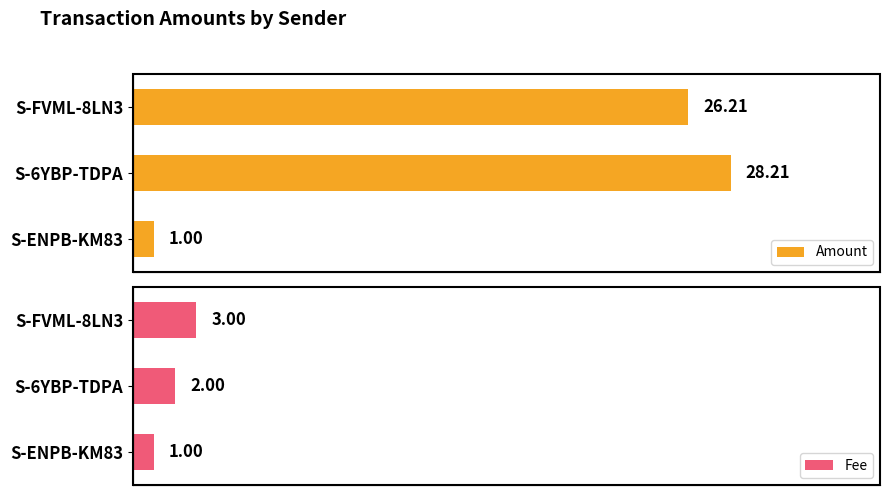

List the labels in order of Amount value, smallest first.

S-ENPB-KM83, S-FVML-8LN3, S-6YBP-TDPA